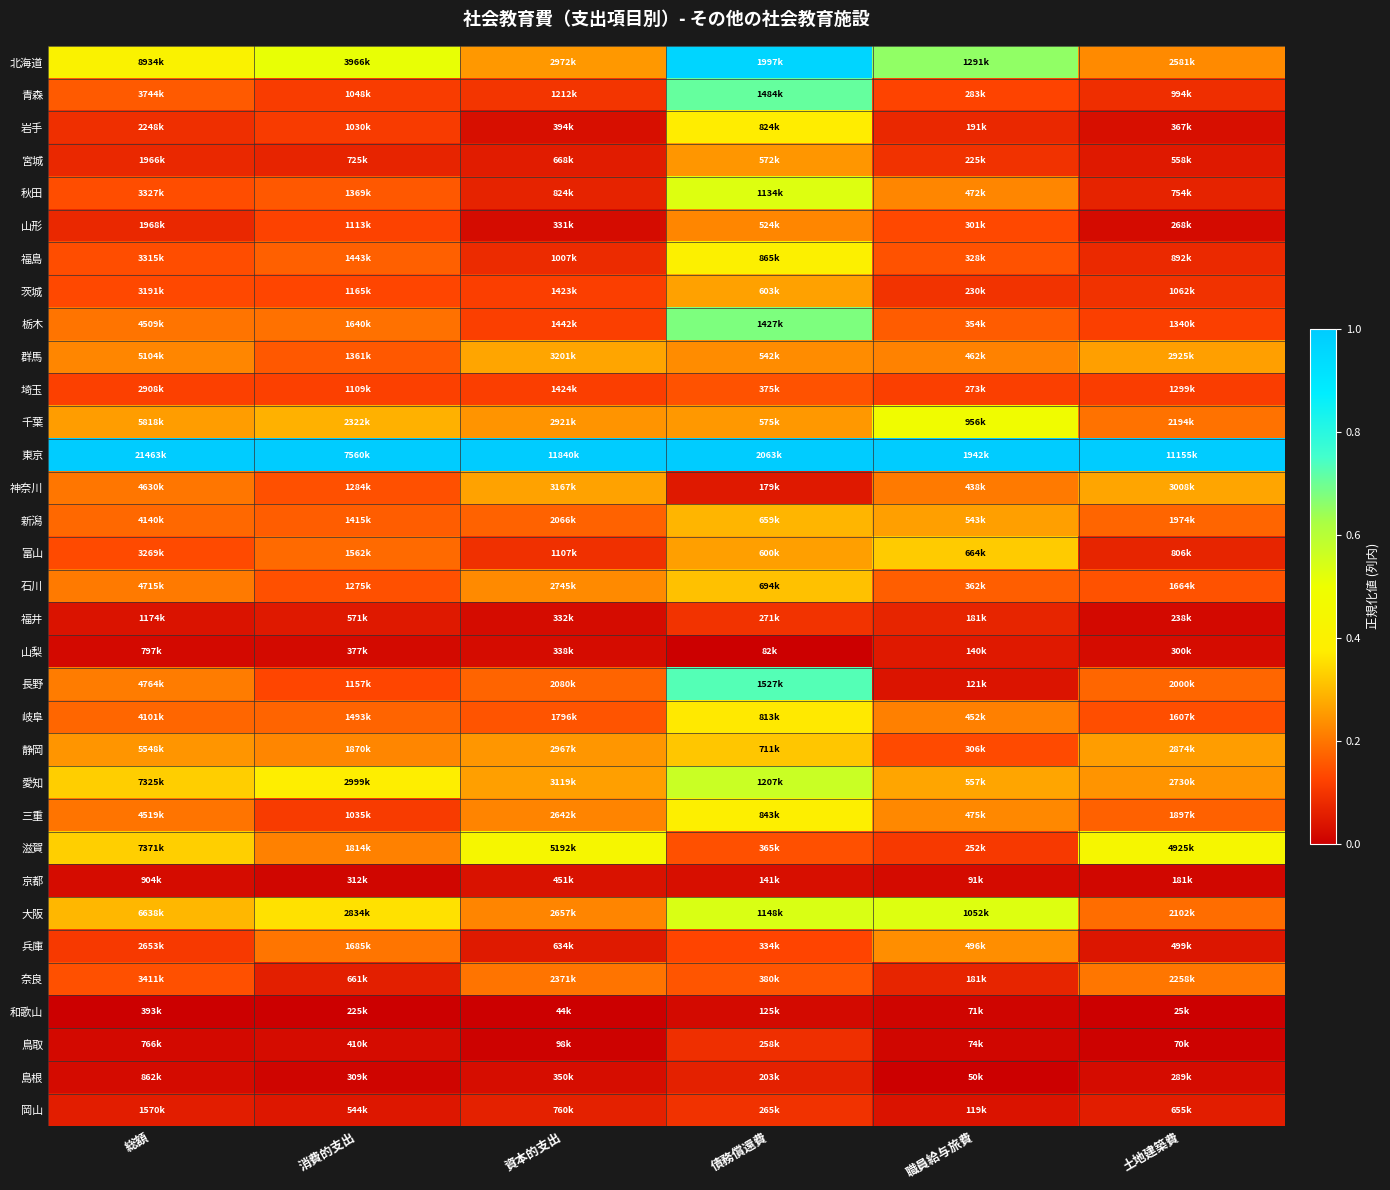

Reading right to left, transcribe all the data shown in this chart.

北海道: 土地建築費=0.2	職員給与旅費=0.7	債務償還費=1.0	資本的支出=0.2	消費的支出=0.5	総額=0.4
青森: 土地建築費=0.1	職員給与旅費=0.1	債務償還費=0.7	資本的支出=0.1	消費的支出=0.1	総額=0.2
岩手: 土地建築費=0.0	職員給与旅費=0.1	債務償還費=0.4	資本的支出=0.0	消費的支出=0.1	総額=0.1
宮城: 土地建築費=0.0	職員給与旅費=0.1	債務償還費=0.2	資本的支出=0.1	消費的支出=0.1	総額=0.1
秋田: 土地建築費=0.1	職員給与旅費=0.2	債務償還費=0.5	資本的支出=0.1	消費的支出=0.2	総額=0.1
山形: 土地建築費=0.0	職員給与旅費=0.1	債務償還費=0.2	資本的支出=0.0	消費的支出=0.1	総額=0.1
福島: 土地建築費=0.1	職員給与旅費=0.1	債務償還費=0.4	資本的支出=0.1	消費的支出=0.2	総額=0.1
茨城: 土地建築費=0.1	職員給与旅費=0.1	債務償還費=0.3	資本的支出=0.1	消費的支出=0.1	総額=0.1
栃木: 土地建築費=0.1	職員給与旅費=0.2	債務償還費=0.7	資本的支出=0.1	消費的支出=0.2	総額=0.2
群馬: 土地建築費=0.3	職員給与旅費=0.2	債務償還費=0.2	資本的支出=0.3	消費的支出=0.2	総額=0.2
埼玉: 土地建築費=0.1	職員給与旅費=0.1	債務償還費=0.1	資本的支出=0.1	消費的支出=0.1	総額=0.1
千葉: 土地建築費=0.2	職員給与旅費=0.5	債務償還費=0.2	資本的支出=0.2	消費的支出=0.3	総額=0.3
東京: 土地建築費=1.0	職員給与旅費=1.0	債務償還費=1.0	資本的支出=1.0	消費的支出=1.0	総額=1.0
神奈川: 土地建築費=0.3	職員給与旅費=0.2	債務償還費=0.0	資本的支出=0.3	消費的支出=0.1	総額=0.2
新潟: 土地建築費=0.2	職員給与旅費=0.3	債務償還費=0.3	資本的支出=0.2	消費的支出=0.2	総額=0.2
富山: 土地建築費=0.1	職員給与旅費=0.3	債務償還費=0.3	資本的支出=0.1	消費的支出=0.2	総額=0.1
石川: 土地建築費=0.1	職員給与旅費=0.2	債務償還費=0.3	資本的支出=0.2	消費的支出=0.1	総額=0.2
福井: 土地建築費=0.0	職員給与旅費=0.1	債務償還費=0.1	資本的支出=0.0	消費的支出=0.0	総額=0.0
山梨: 土地建築費=0.0	職員給与旅費=0.0	債務償還費=0.0	資本的支出=0.0	消費的支出=0.0	総額=0.0
長野: 土地建築費=0.2	職員給与旅費=0.0	債務償還費=0.7	資本的支出=0.2	消費的支出=0.1	総額=0.2
岐阜: 土地建築費=0.1	職員給与旅費=0.2	債務償還費=0.4	資本的支出=0.1	消費的支出=0.2	総額=0.2
静岡: 土地建築費=0.3	職員給与旅費=0.1	債務償還費=0.3	資本的支出=0.2	消費的支出=0.2	総額=0.2
愛知: 土地建築費=0.2	職員給与旅費=0.3	債務償還費=0.6	資本的支出=0.3	消費的支出=0.4	総額=0.3
三重: 土地建築費=0.2	職員給与旅費=0.2	債務償還費=0.4	資本的支出=0.2	消費的支出=0.1	総額=0.2
滋賀: 土地建築費=0.4	職員給与旅費=0.1	債務償還費=0.1	資本的支出=0.4	消費的支出=0.2	総額=0.3
京都: 土地建築費=0.0	職員給与旅費=0.0	債務償還費=0.0	資本的支出=0.0	消費的支出=0.0	総額=0.0
大阪: 土地建築費=0.2	職員給与旅費=0.5	債務償還費=0.5	資本的支出=0.2	消費的支出=0.4	総額=0.3
兵庫: 土地建築費=0.0	職員給与旅費=0.2	債務償還費=0.1	資本的支出=0.1	消費的支出=0.2	総額=0.1
奈良: 土地建築費=0.2	職員給与旅費=0.1	債務償還費=0.2	資本的支出=0.2	消費的支出=0.1	総額=0.1
和歌山: 土地建築費=0.0	職員給与旅費=0.0	債務償還費=0.0	資本的支出=0.0	消費的支出=0.0	総額=0.0
鳥取: 土地建築費=0.0	職員給与旅費=0.0	債務償還費=0.1	資本的支出=0.0	消費的支出=0.0	総額=0.0
島根: 土地建築費=0.0	職員給与旅費=0.0	債務償還費=0.1	資本的支出=0.0	消費的支出=0.0	総額=0.0
岡山: 土地建築費=0.1	職員給与旅費=0.0	債務償還費=0.1	資本的支出=0.1	消費的支出=0.0	総額=0.1